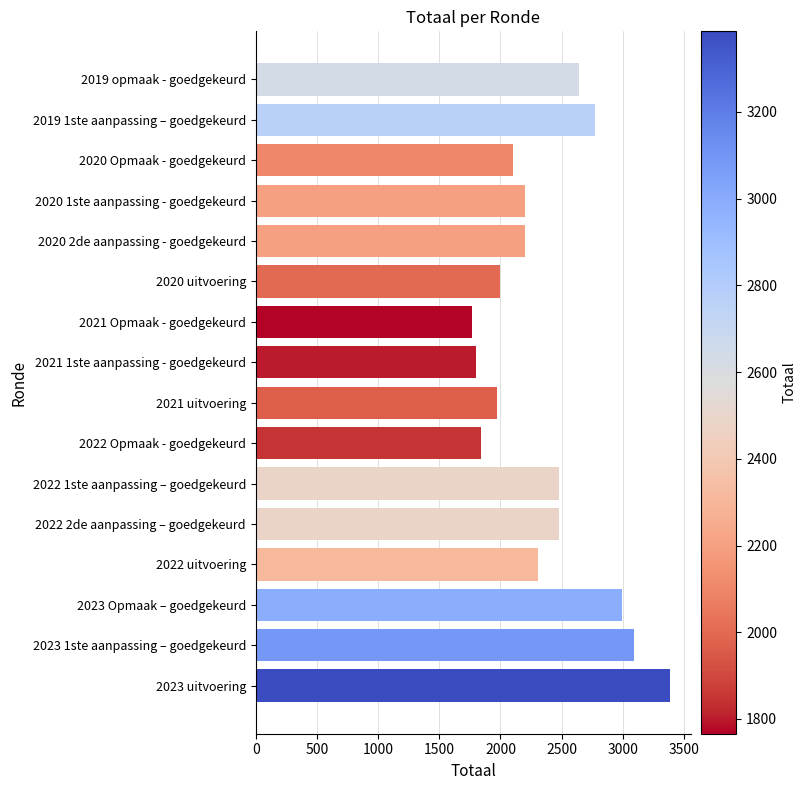

Reading bottom to top, transcribe all the data shown in this chart.

3386	3093	2992	2308	2482	2482	1844	1968	1801	1766	2000	2200	2200	2102	2773	2638